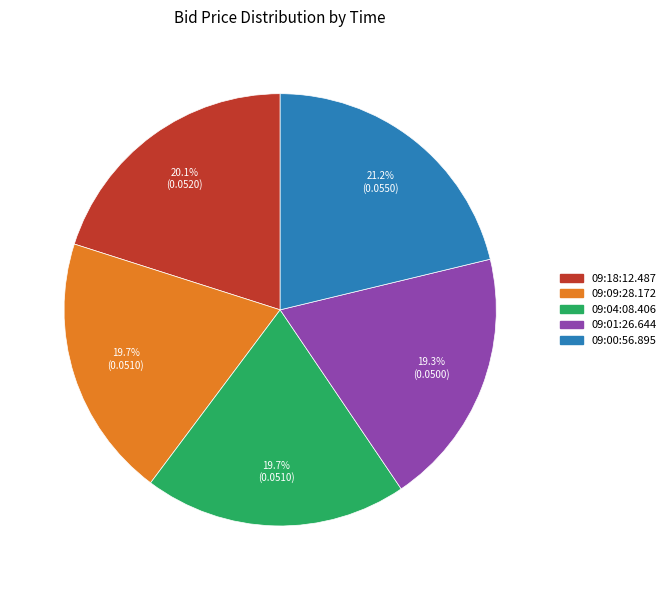

To the nearest percent, what is the difference between the largest and smallest slice percentages?

2%